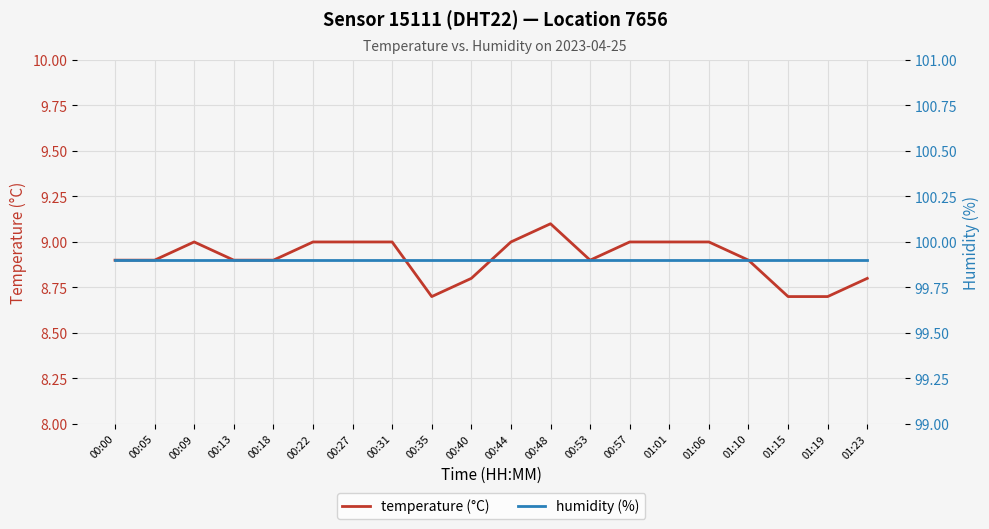

True or false: temperature (°C) and humidity (%) cross at least once.

False